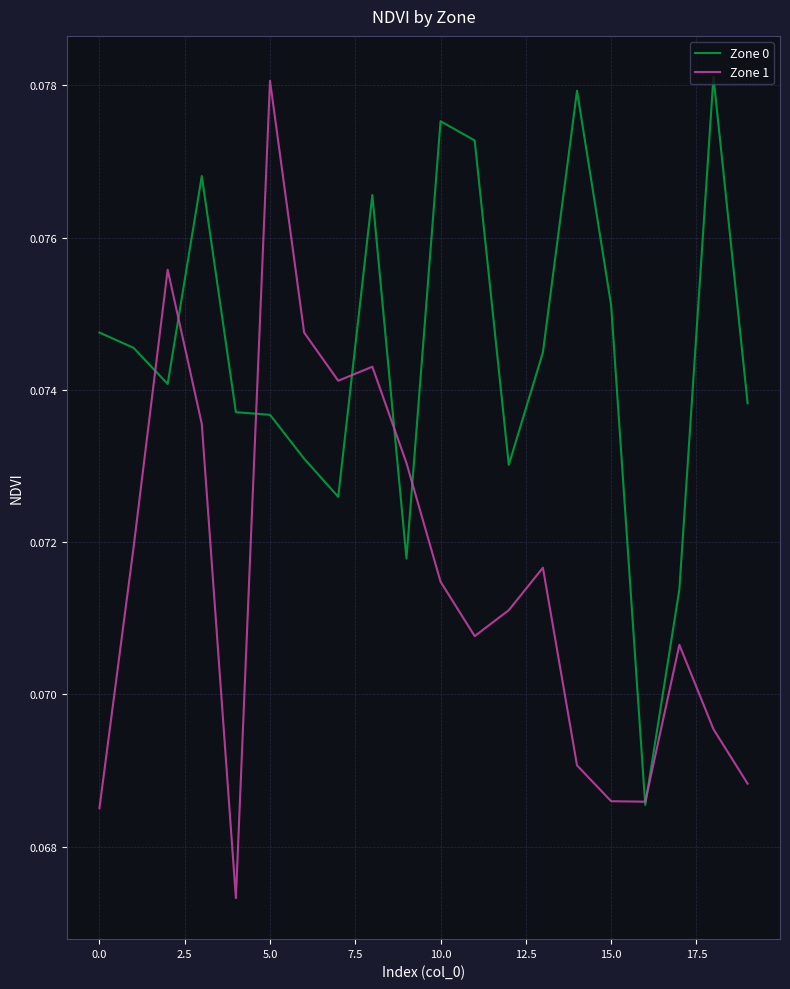

Count the number of categories in the chart.

20